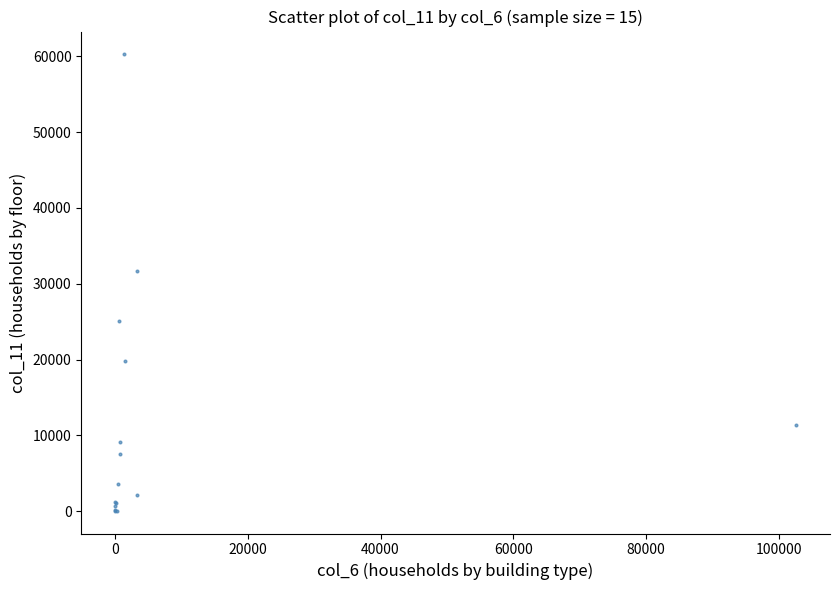

What Y value in the scatter plot is closest to 30167?

31641